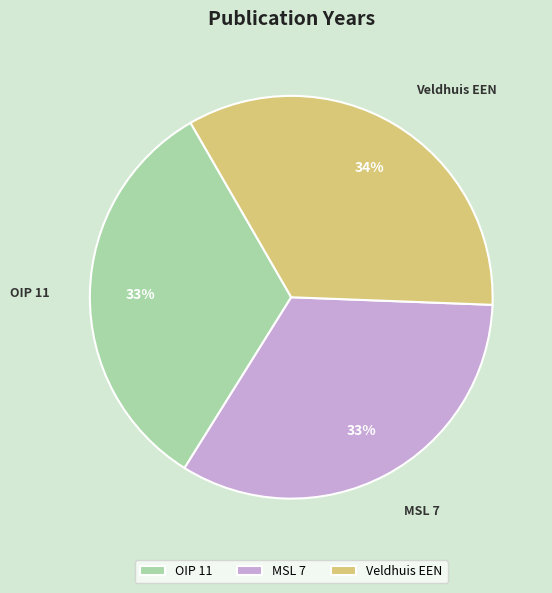

To the nearest percent, what is the combined percentage of Veldhuis EEN and OIP 11?

67%